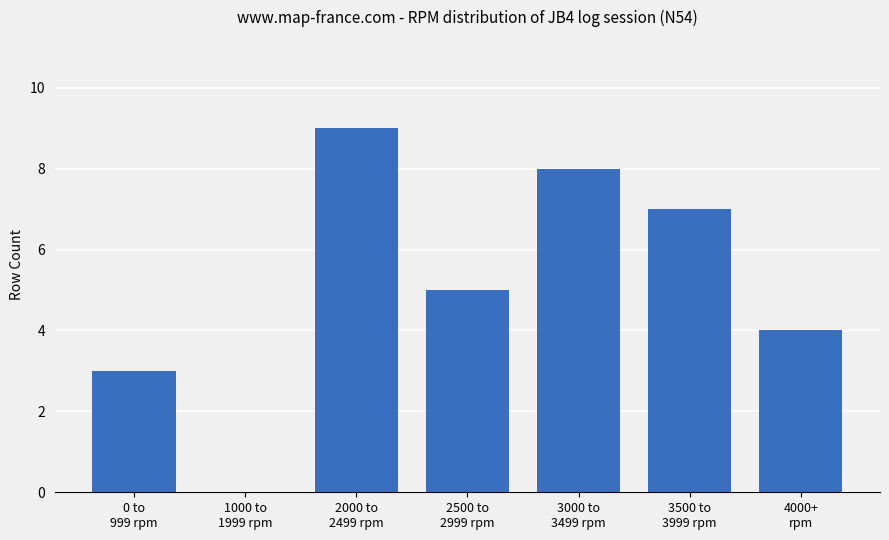

What is the change in value from 2000 to
2499 rpm to 4000+
rpm?

-5